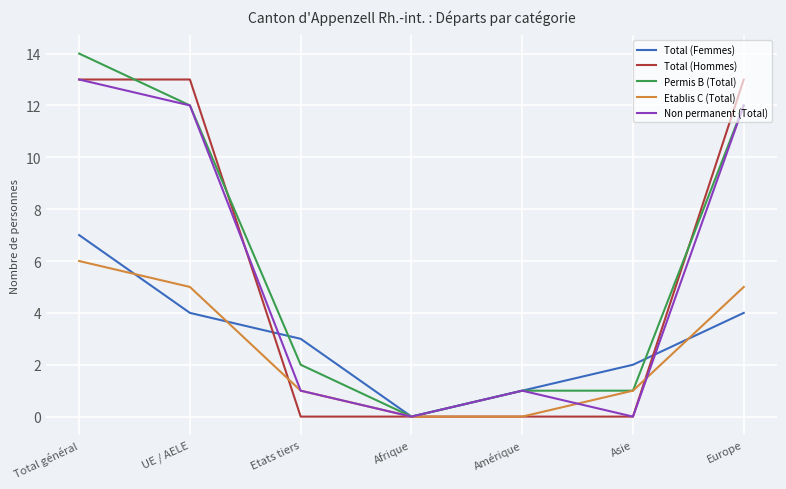

What are all the series names shown in the legend?

Total (Femmes), Total (Hommes), Permis B (Total), Etablis C (Total), Non permanent (Total)